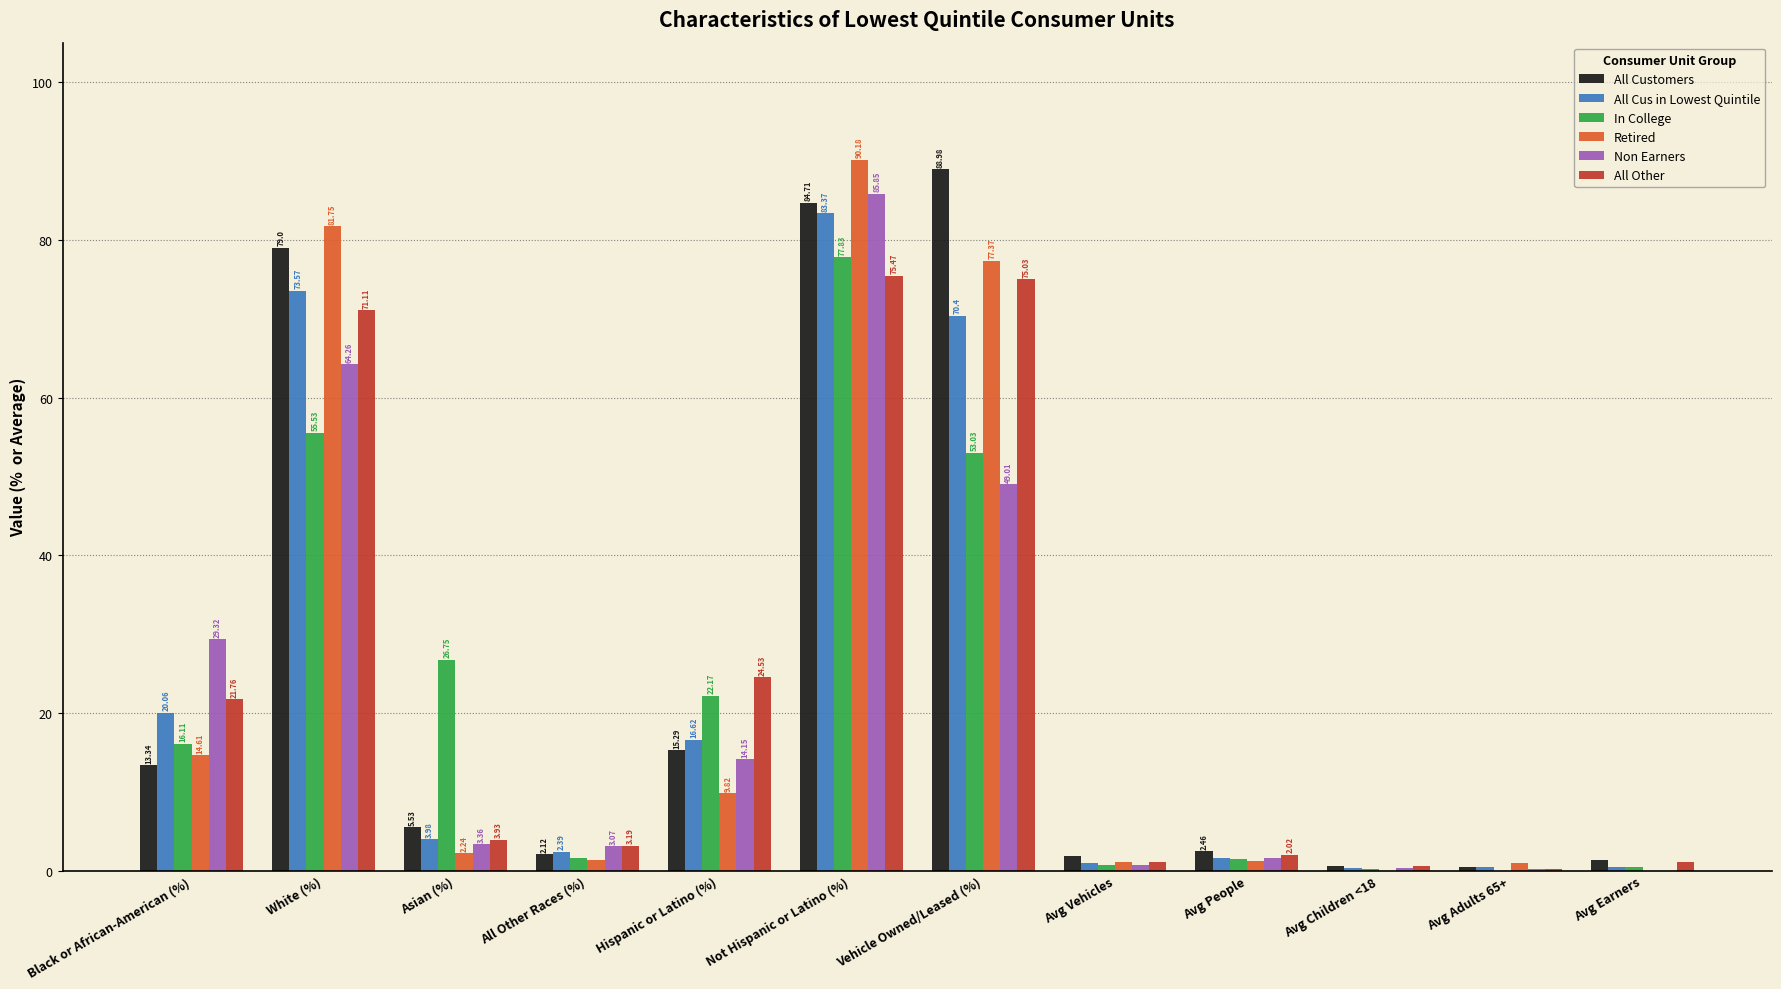

How many groups of bars are there?

12